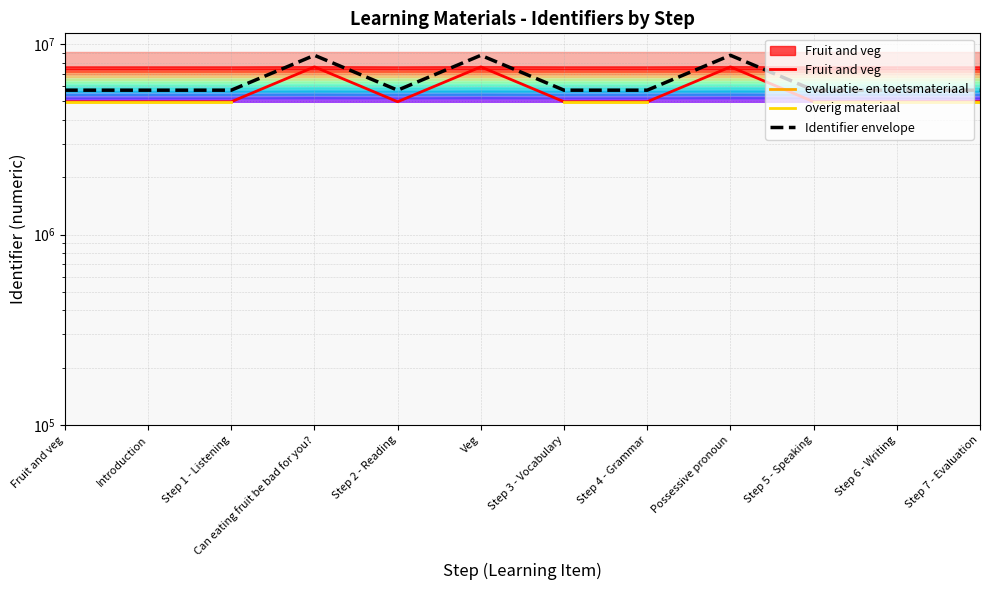

True or false: Fruit and veg and Identifier envelope cross at least once.

False